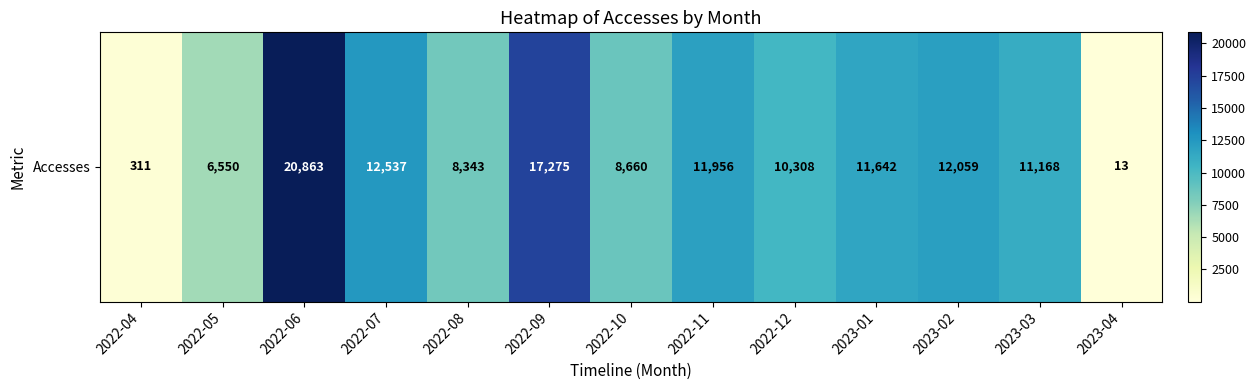

Count the number of values greater than 11168.

6